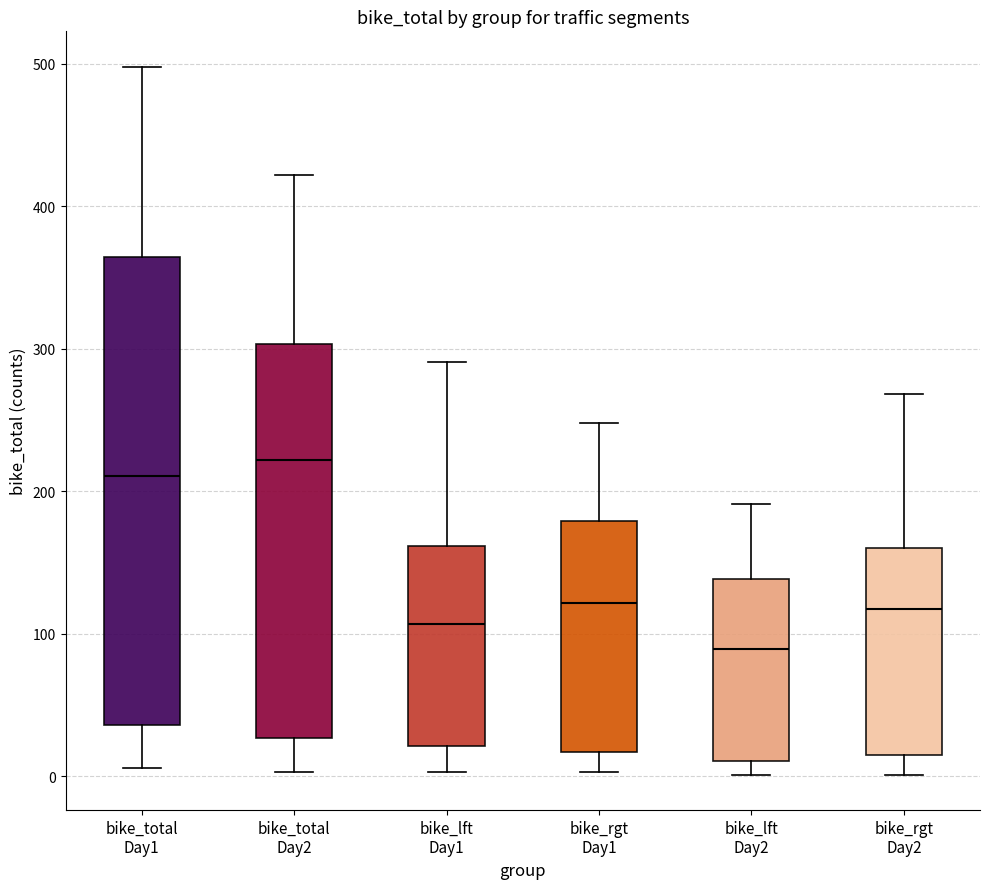

Comparing the boxes themselves (not the whiskers), which one is the tallest?

bike_total Day1